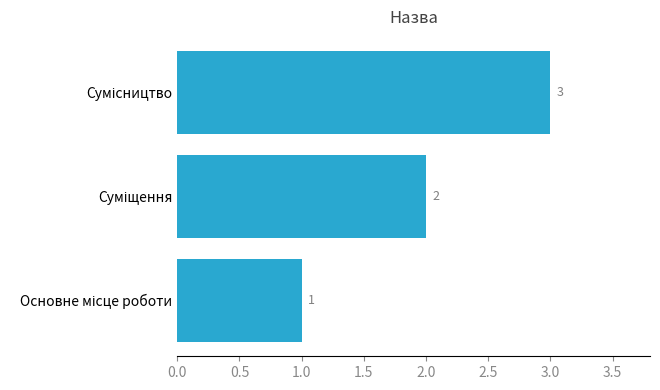

What is the sum of all values?

6